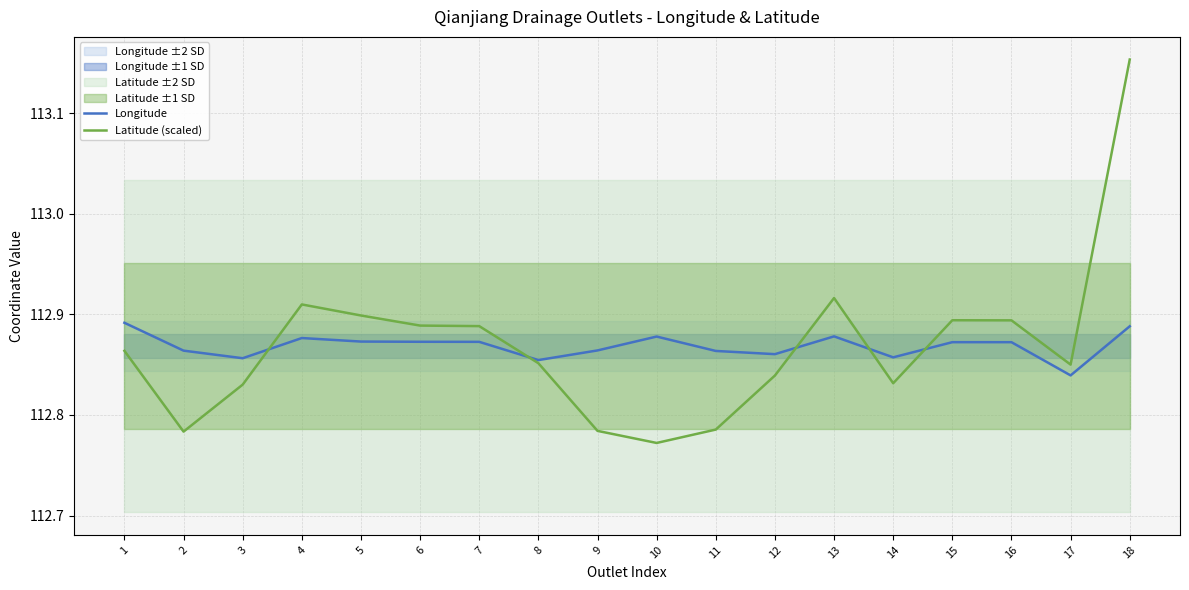

After their last crossing, which series has the higher values: Latitude (scaled) or Longitude?

Latitude (scaled)